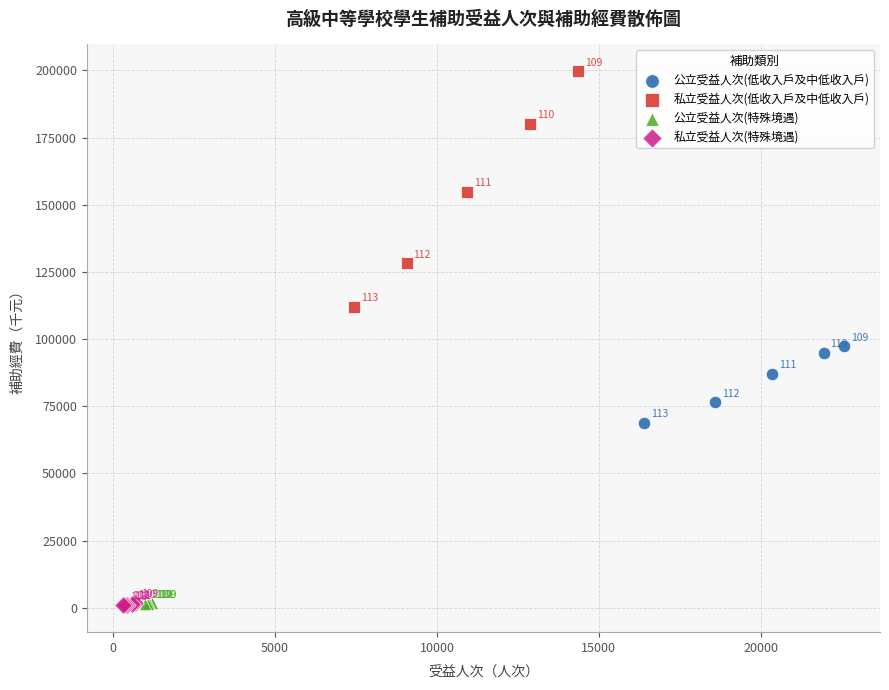

What are all the series names shown in the legend?

公立受益人次(低收入戶及中低收入戶), 私立受益人次(低收入戶及中低收入戶), 公立受益人次(特殊境遇), 私立受益人次(特殊境遇)